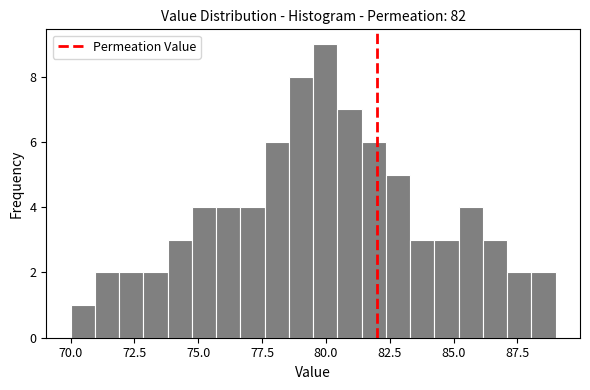

Read against the x-axis, roughly where is the centre of the tallest bar?

80.0